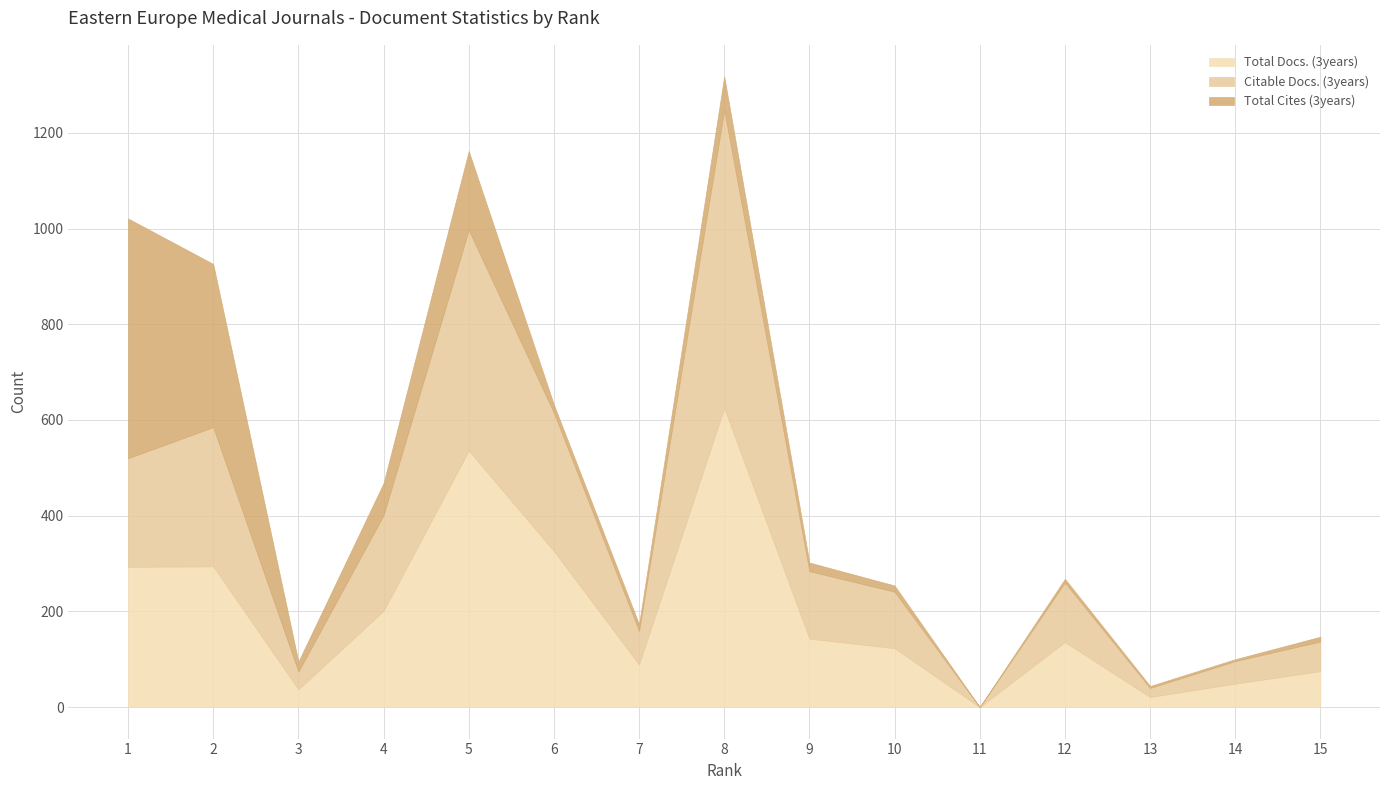

True or false: Total Docs. (3years) has a value of 317 at 4.

False